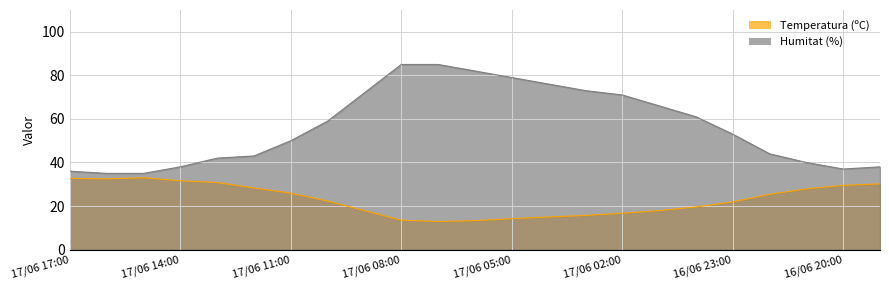

At 16/06 20:00, list the series in order from smallest to largest.

Temperatura (ºC), Humitat (%)